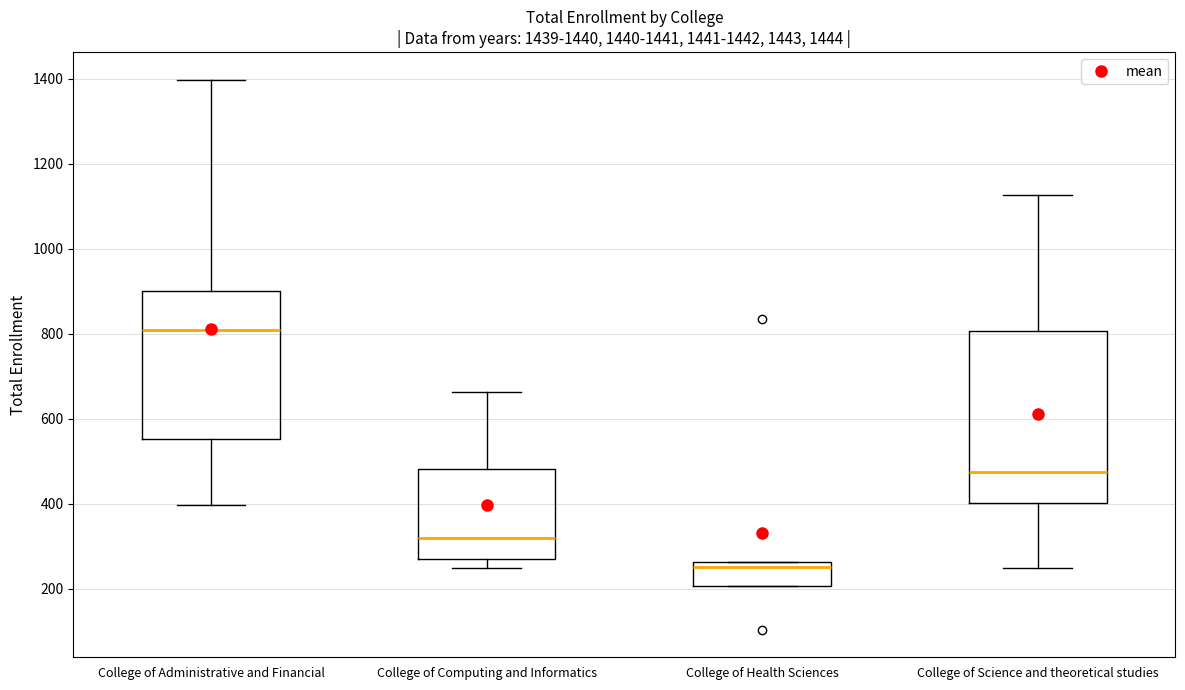

Which box is the tallest, from its lower edge to its upper edge?

College of Science and theoretical studies